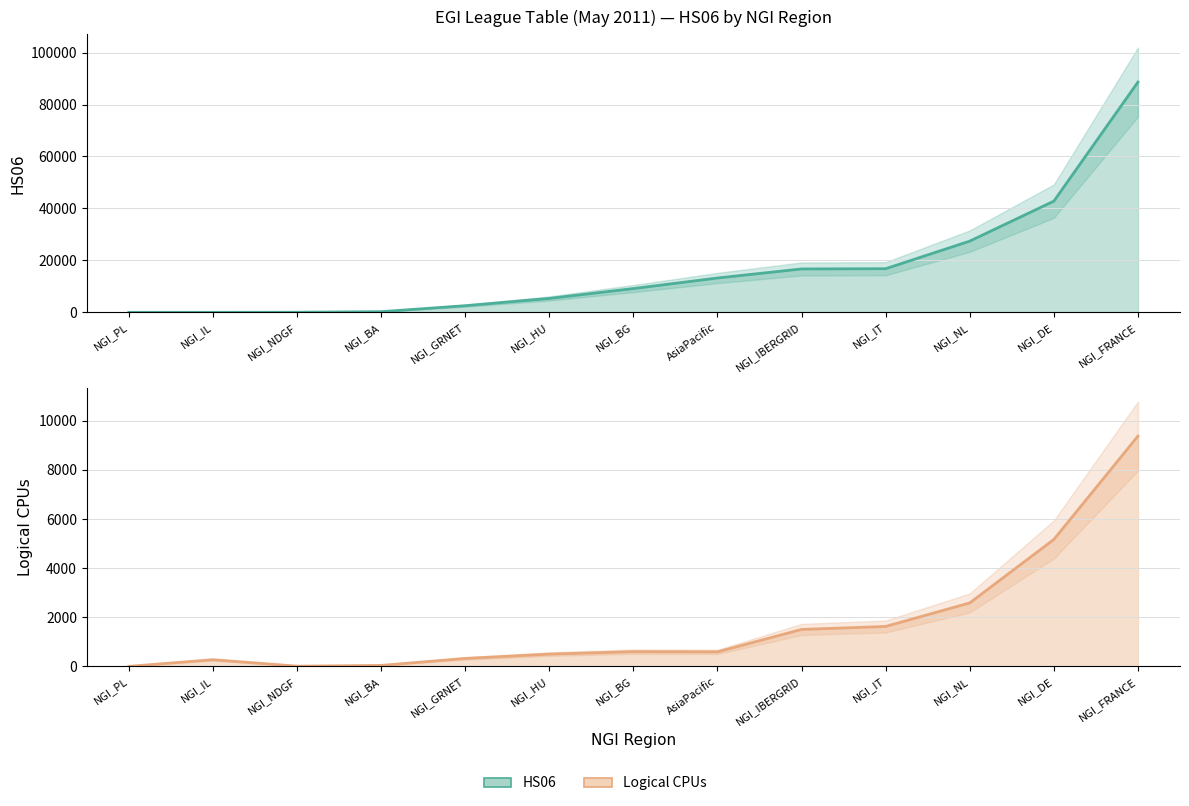

True or false: Logical CPUs (line) and HS06 (line) cross at least once.

True